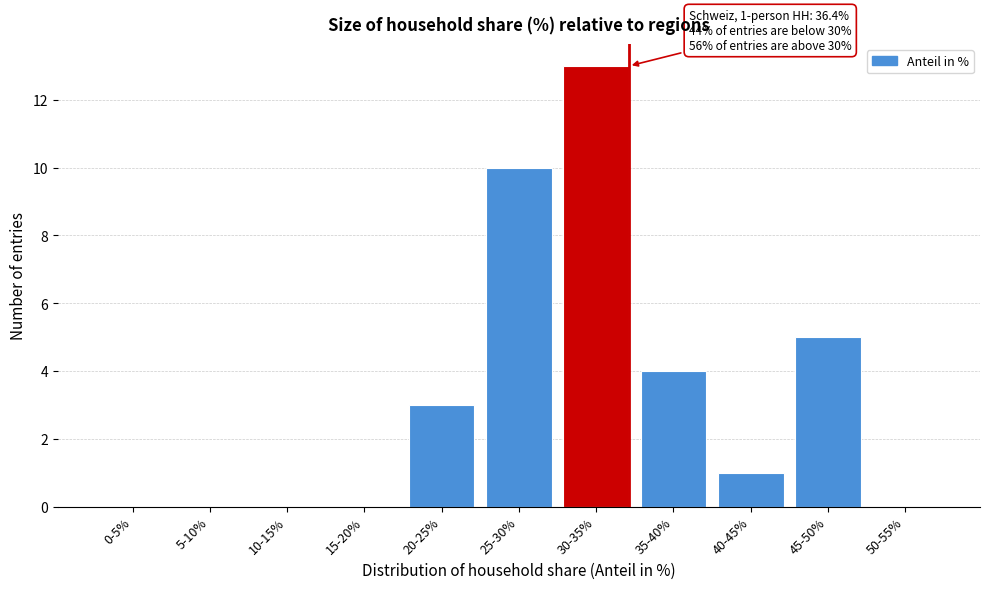

Reading left to right, transcribe all the data shown in this chart.

0-5%=0	5-10%=0	10-15%=0	15-20%=0	20-25%=3	25-30%=10	30-35%=13	35-40%=4	40-45%=1	45-50%=5	50-55%=0